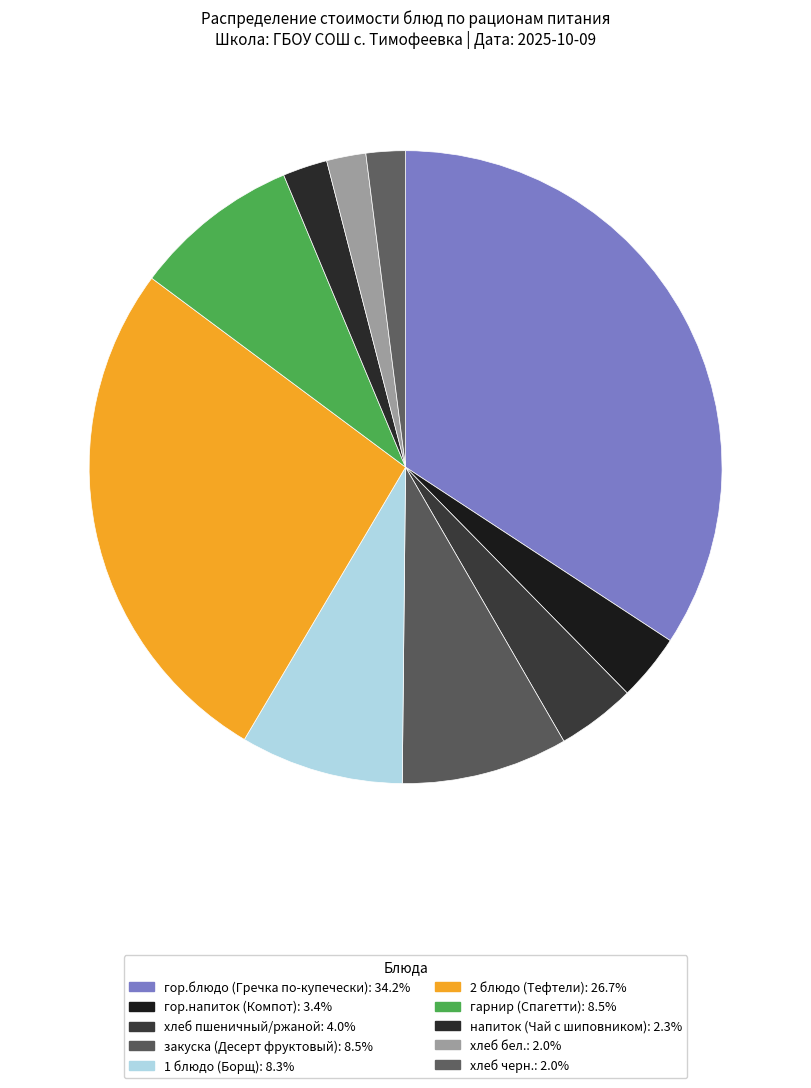

To the nearest percent, what is the difference between the largest and smallest slice percentages?

32%